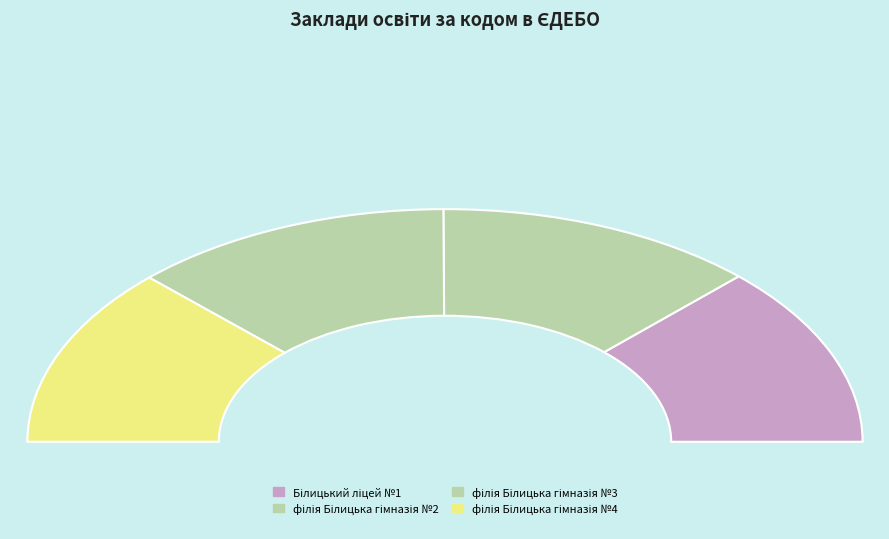

Is there a majority slice in this chart?

No